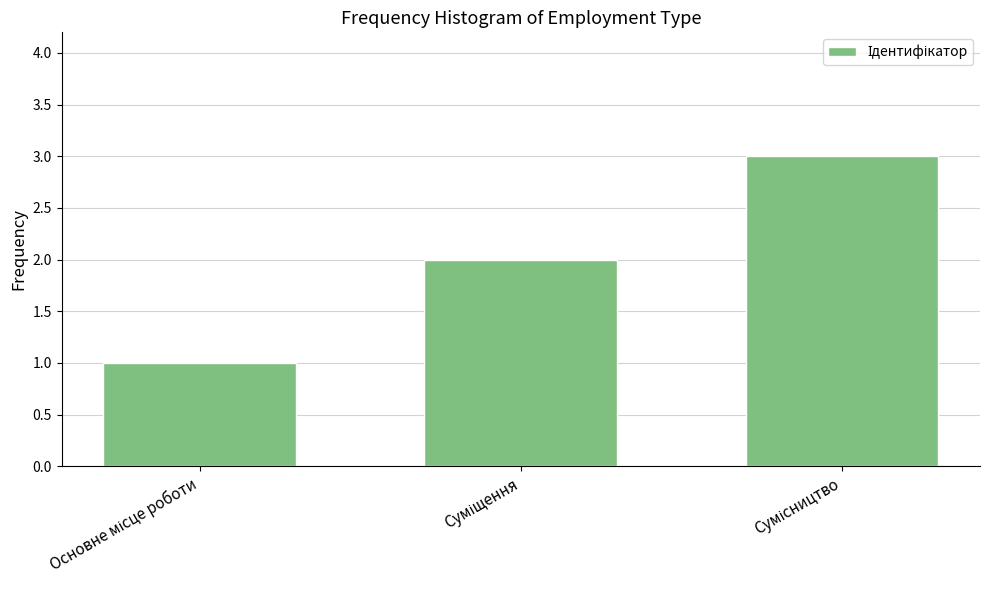

What is the value of the 1st bar from the left?

1